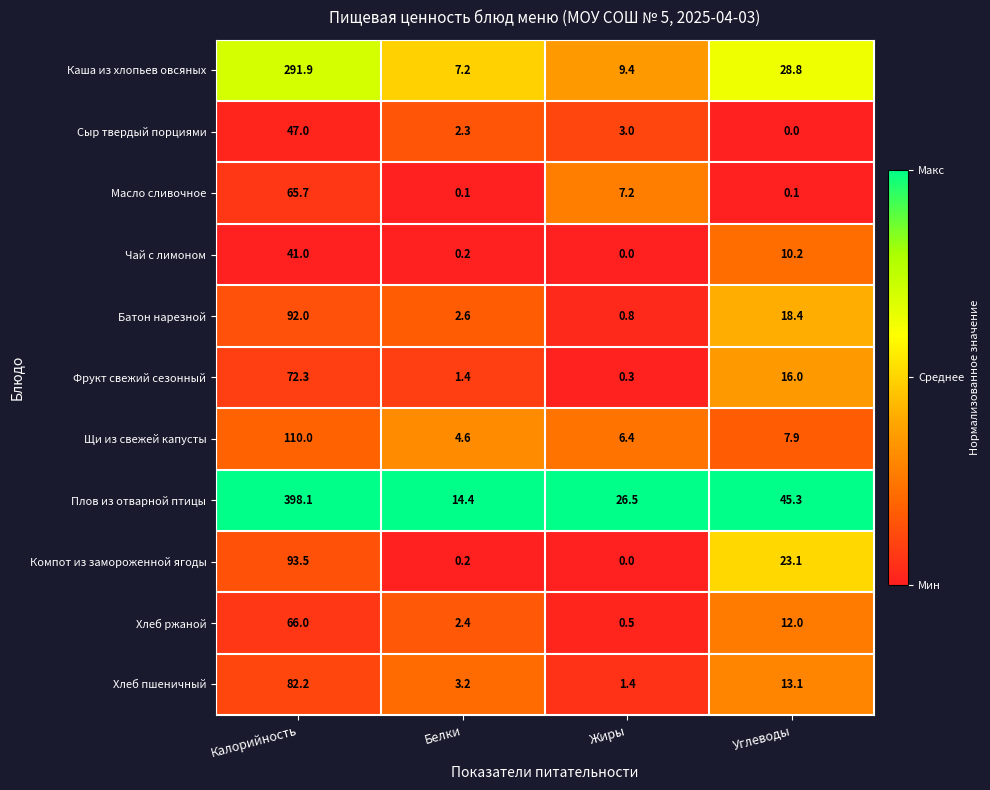

Which series has the largest total across all categories?

Плов из отварной птицы